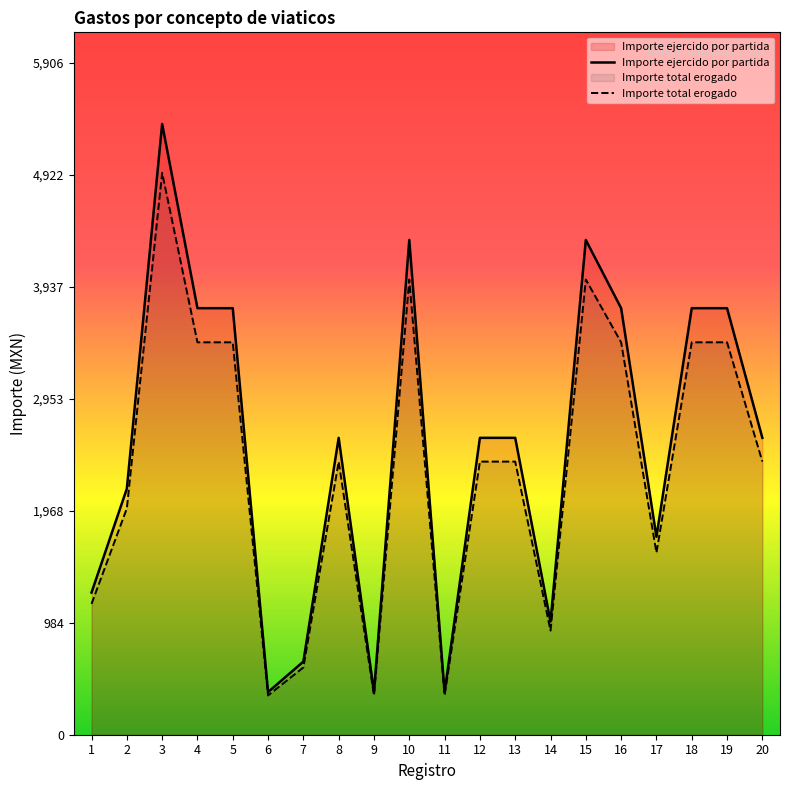

What is the total value across all series at 18?

7200.0